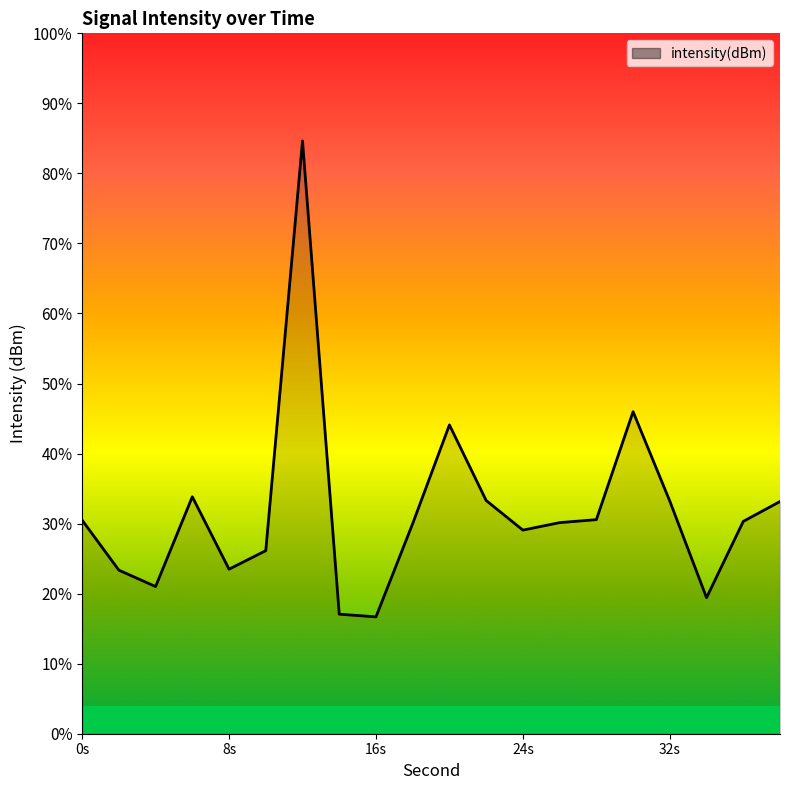

At which label is the value closest to -127?

30